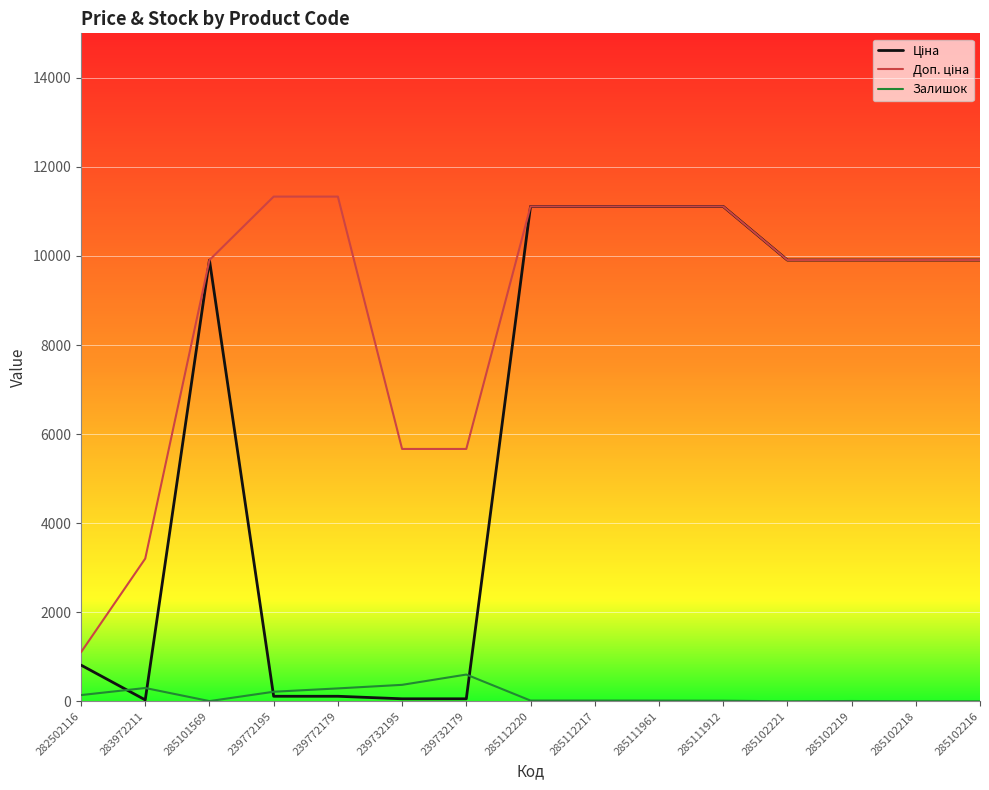

What is the greatest value displayed?

11334.0